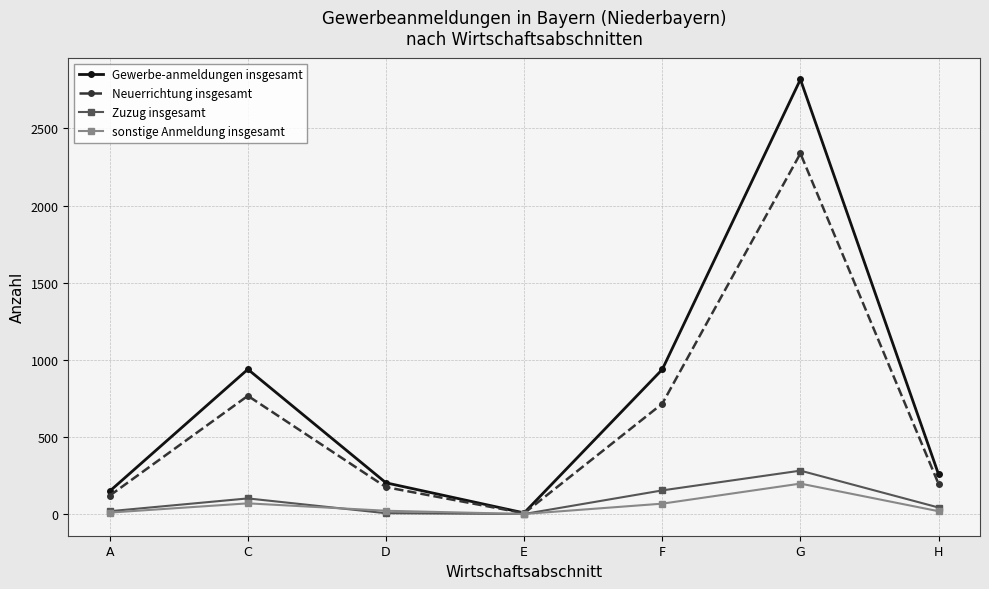

At which category does the chart reach its peak across all series?

G